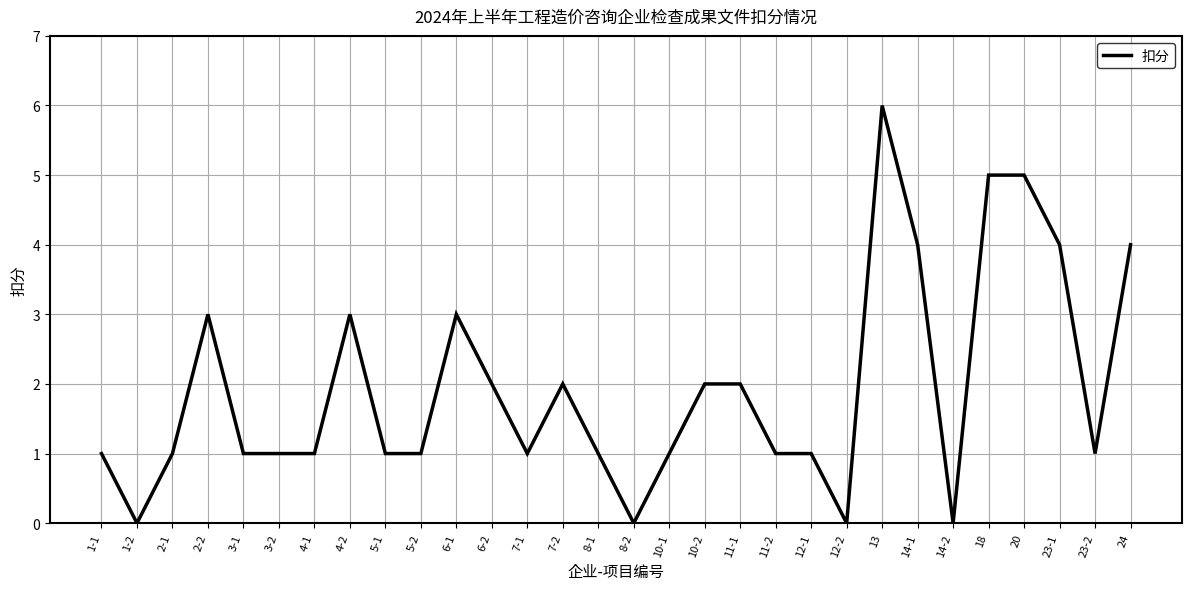

How many lines are shown in the chart?

1